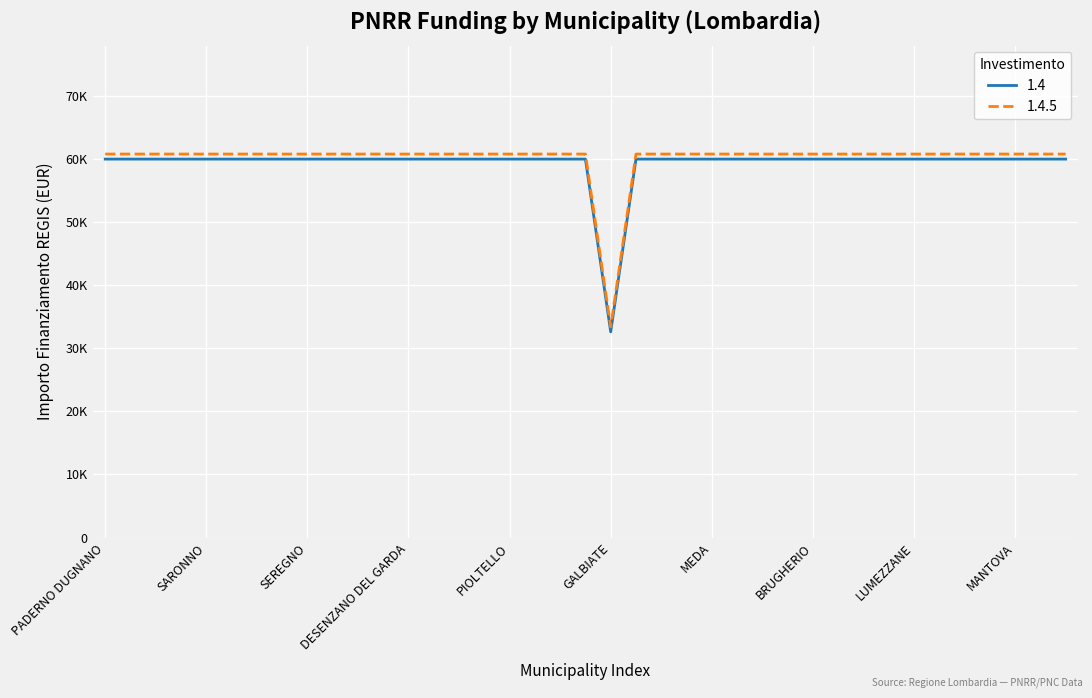

What are all the series names shown in the legend?

1.4, 1.4.5